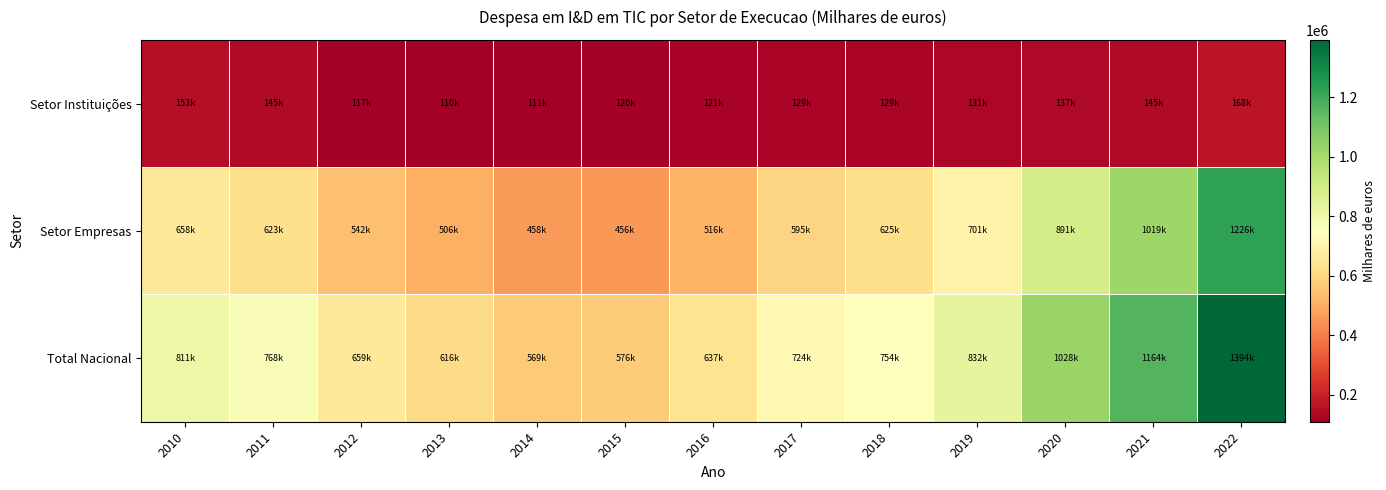

Reading left to right, list all the values displayed in this chart.

Total Nacional: 2010=810975.0	2011=767716.2	2012=658500.7	2013=615994.5	2014=568667.4	2015=575538.0	2016=636814.8	2017=724434.8	2018=753853.4	2019=832356.8	2020=1027773.8	2021=1163755.0	2022=1393583.0
Setor Empresas: 2010=658241.2	2011=623044.7	2012=541923.4	2013=505976.2	2014=457734.0	2015=455866.5	2016=515938.4	2017=594999.9	2018=624563.6	2019=701458.1	2020=891130.4	2021=1018892.4	2022=1225657.9
Setor Instituições: 2010=152733.8	2011=144671.5	2012=116577.4	2013=110018.3	2014=110933.4	2015=119671.4	2016=120876.4	2017=129434.9	2018=129289.8	2019=130898.8	2020=136643.4	2021=144862.5	2022=167925.1